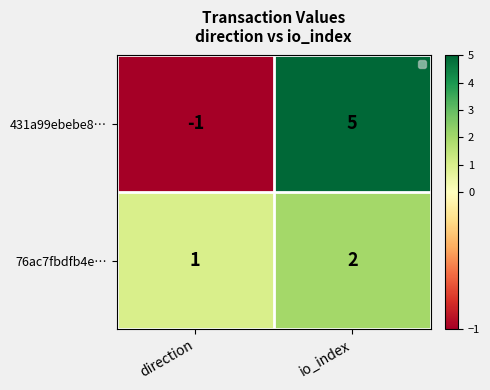

How many data points does each series have?

2